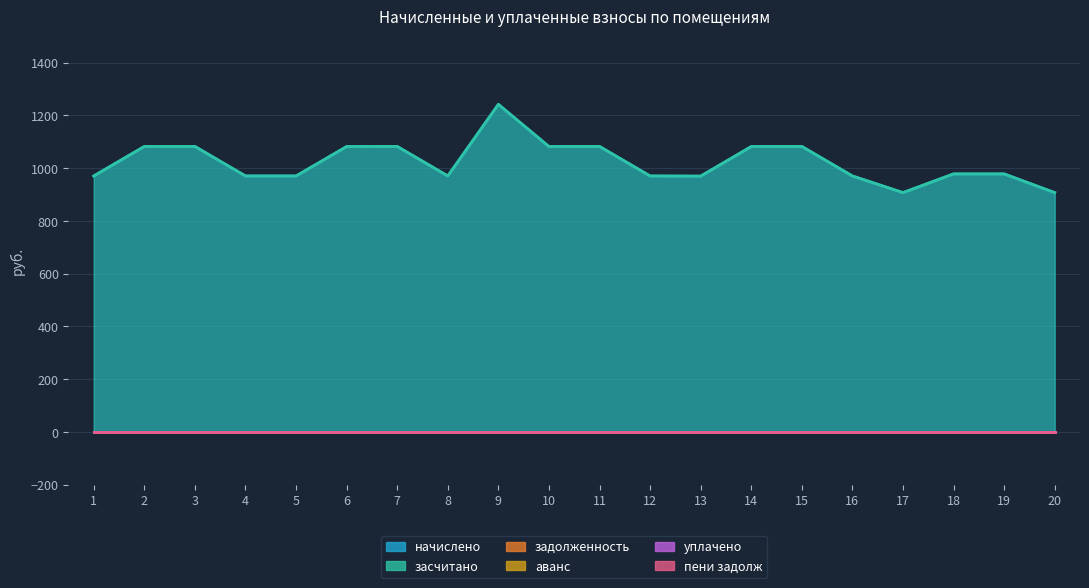

True or false: задолженность and аванс intersect in this chart.

False